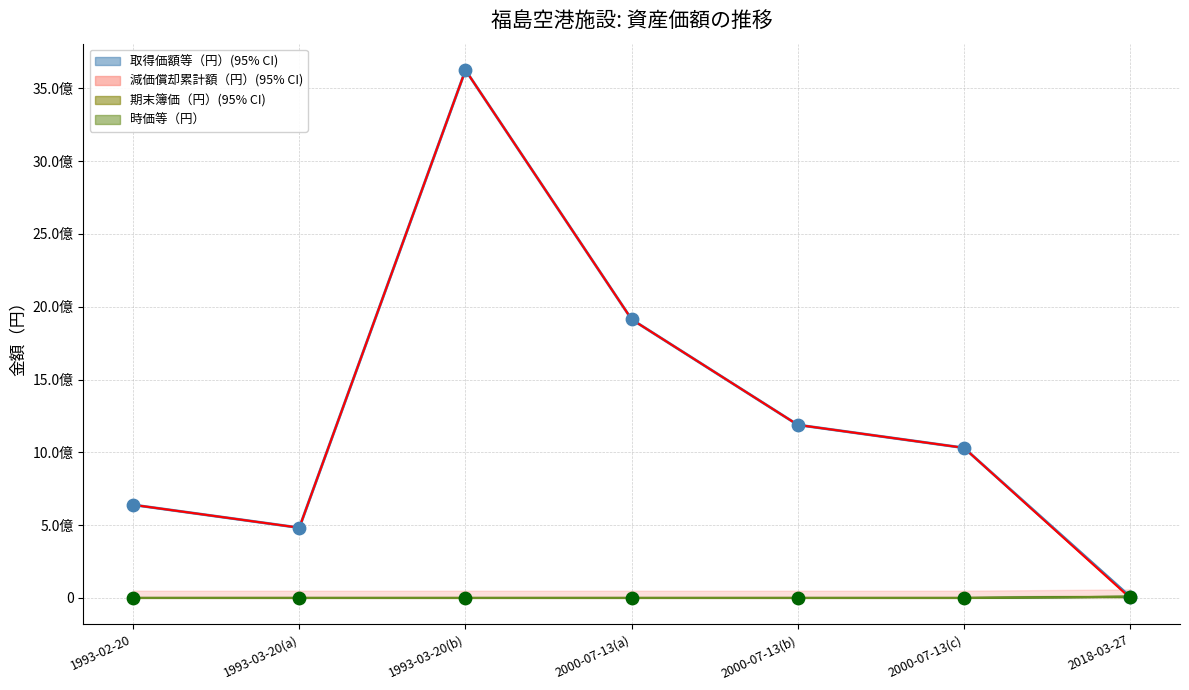

Is the value of 減価償却累計額（円）(line) at 1993-02-20 greater than the value of 期末簿価（円）(line) at 2000-07-13(b)?

Yes